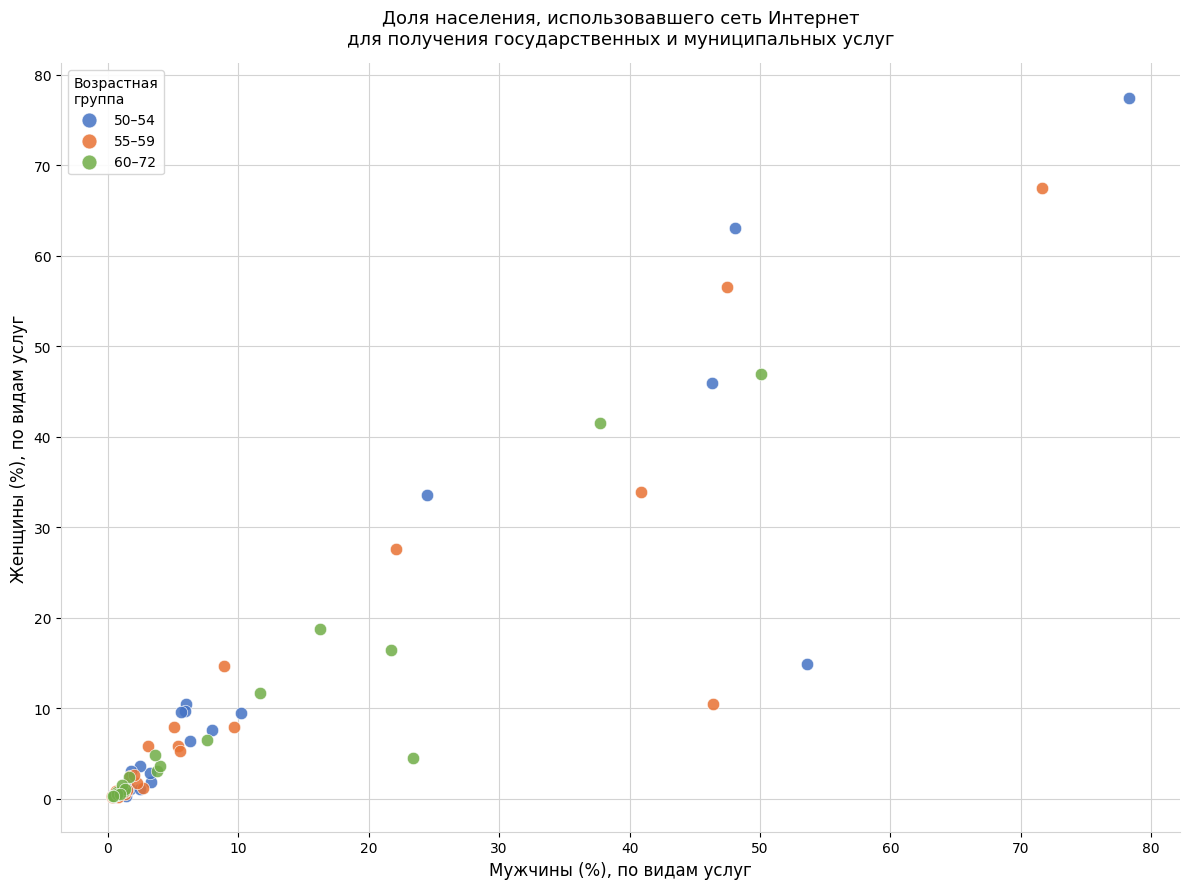

Which series has the largest Y range (max minus min)?

50–54